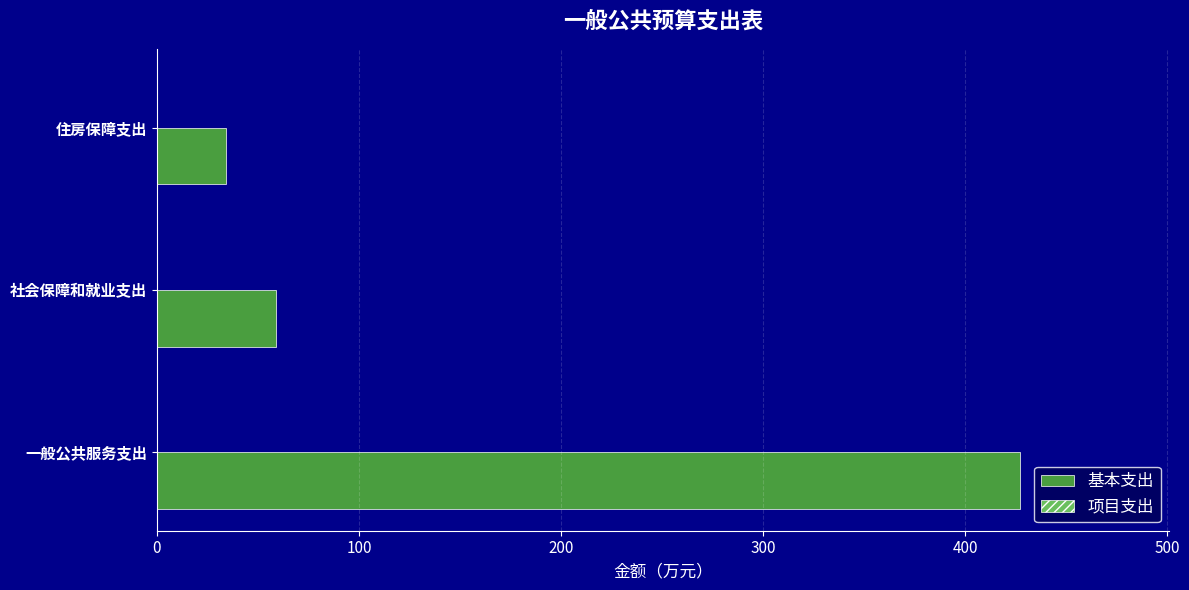

Between 一般公共服务支出 and 住房保障支出, which is larger?

一般公共服务支出